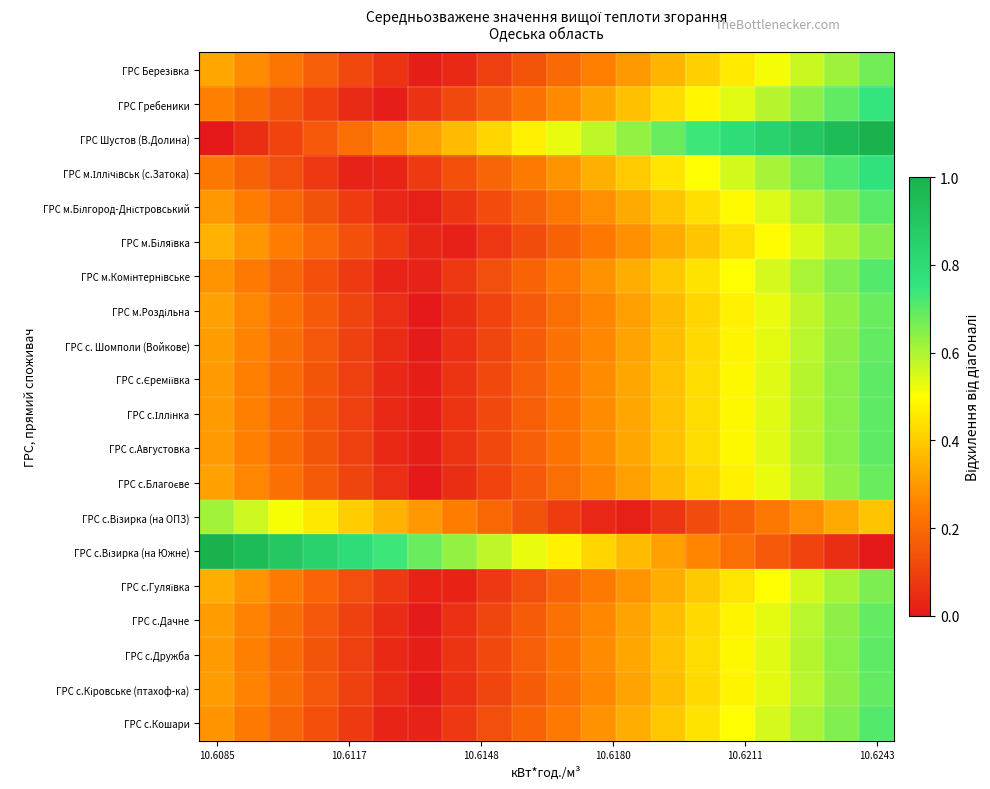

Which series has the largest range (max minus min)?

ГРС Шустов (В.Долина)